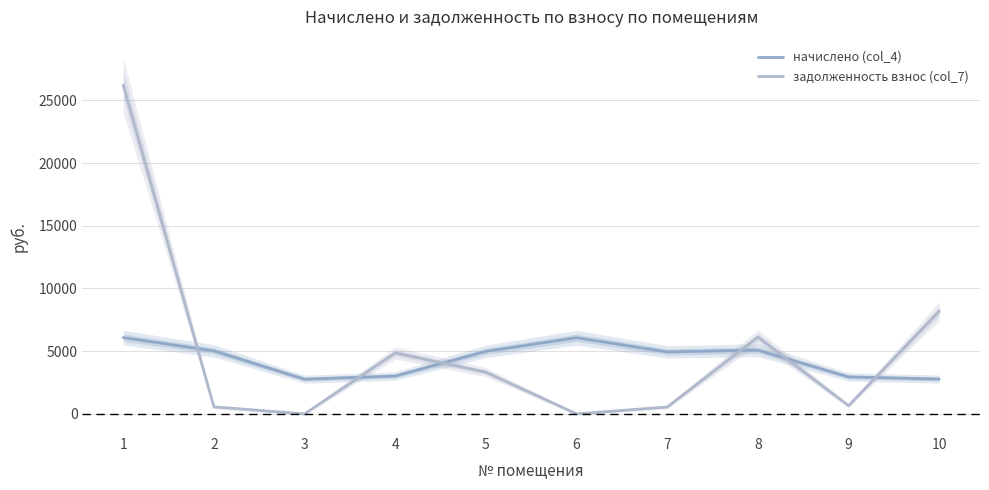

Where does the начислено (col_4) series first go above 4988?

1